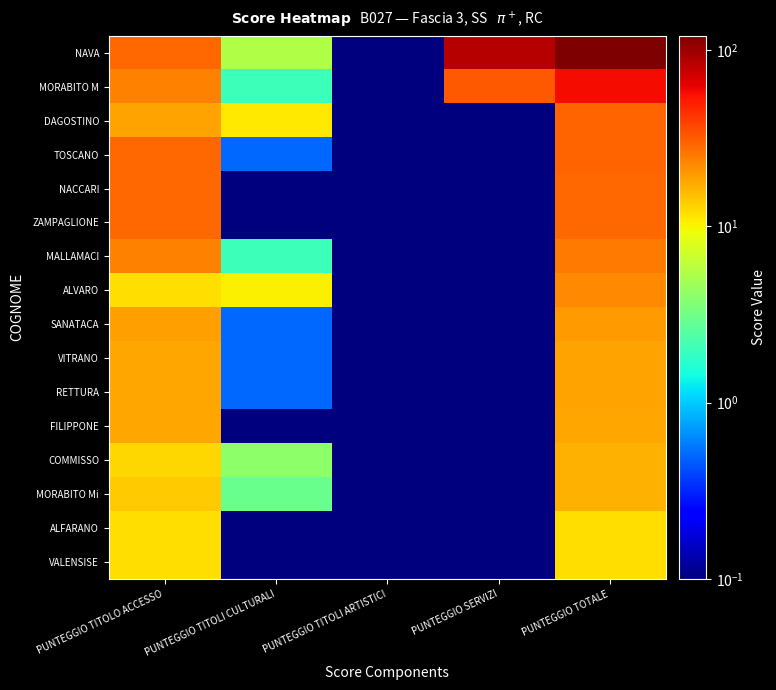

Which category has the highest value across all series?

PUNTEGGIO TOTALE